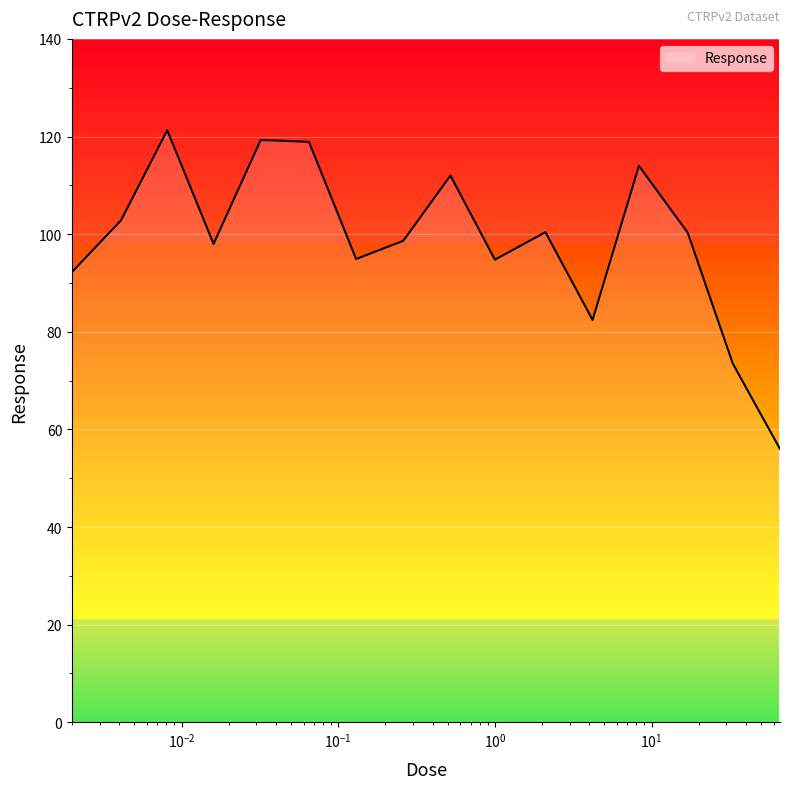

What is the maximum value shown in the chart?

121.3